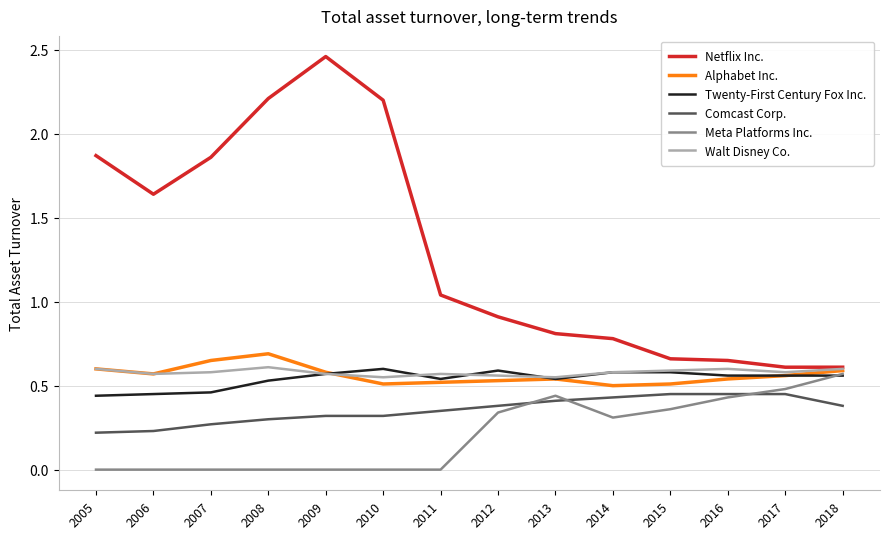

Which series has the widest spread of values?

Netflix Inc.